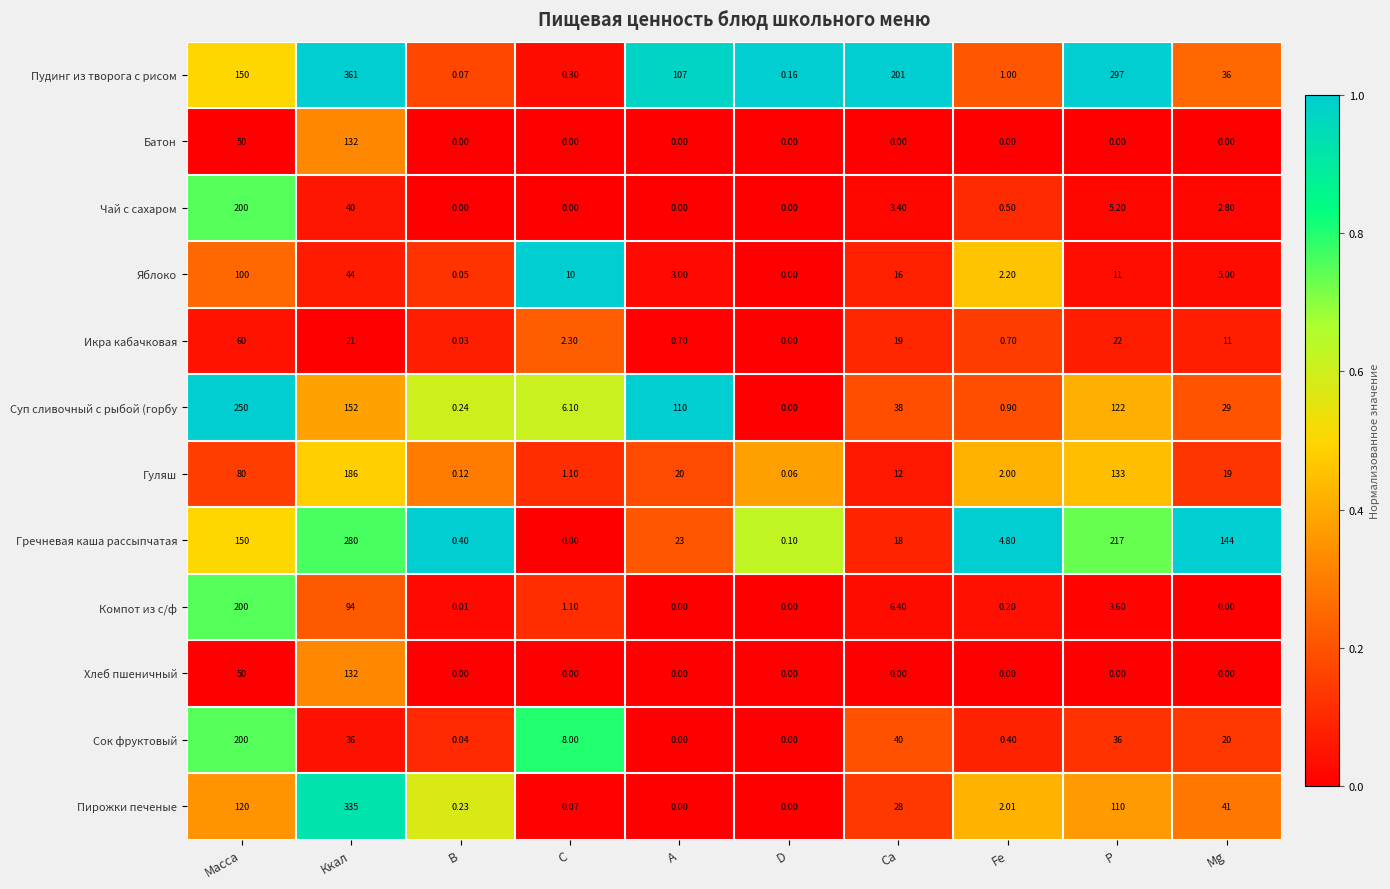

List the labels in order of Яблоко value, smallest first.

D, В, Fe, А, Mg, С, Р, Са, Ккал, Масса